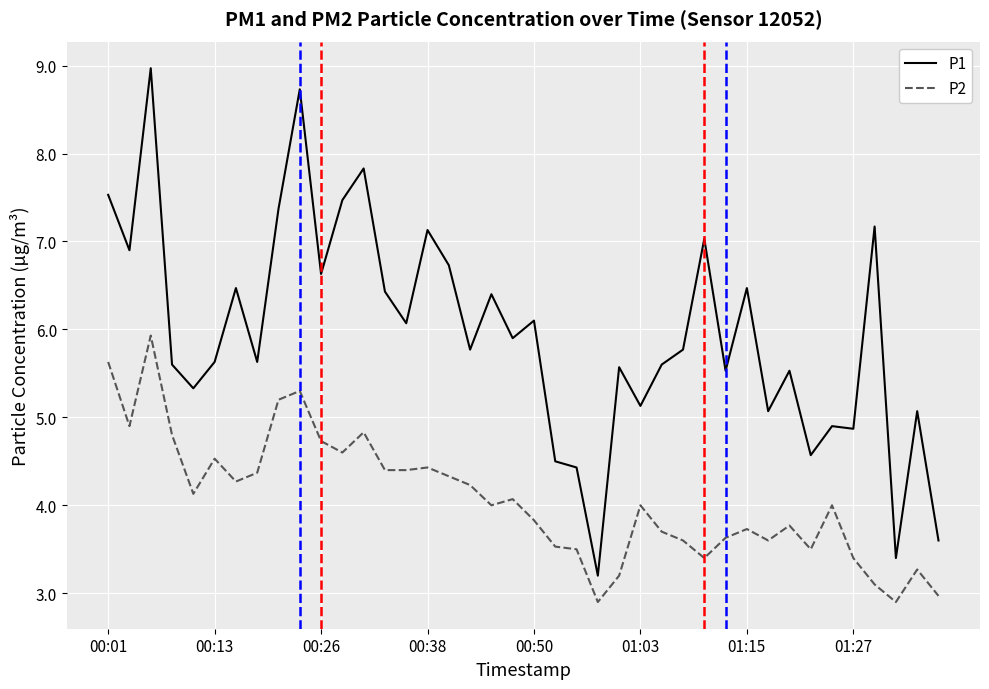

Is this an area chart (filled region under the line)?

No